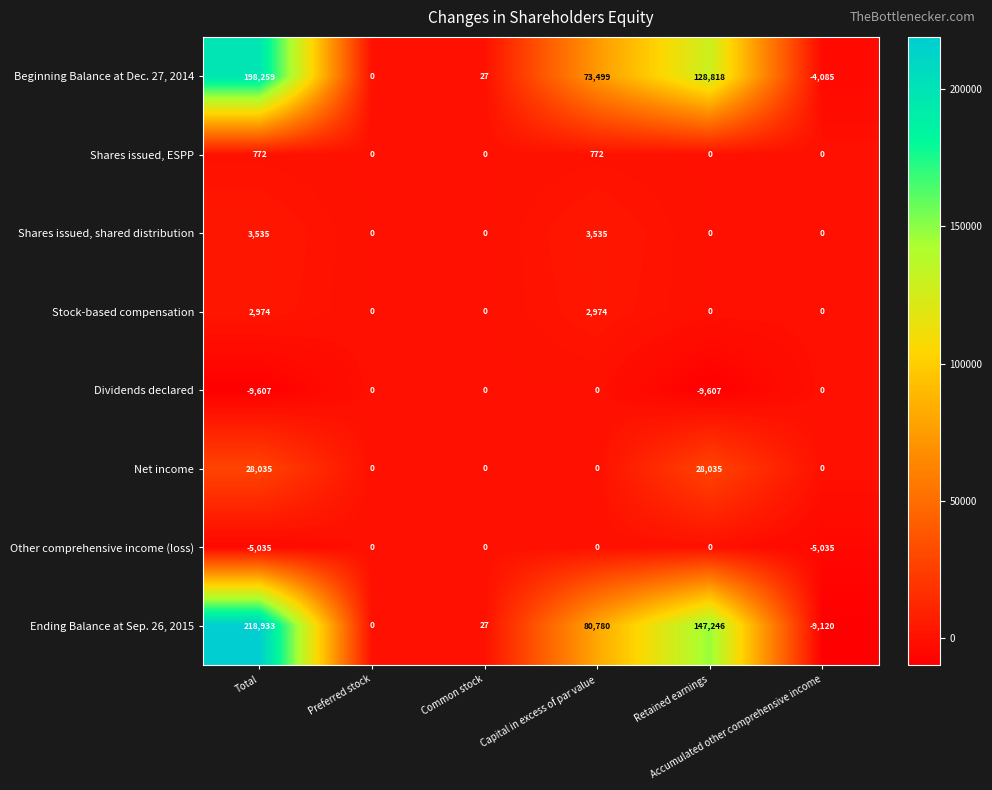

How many Net income values are between 0 and 28035?

6